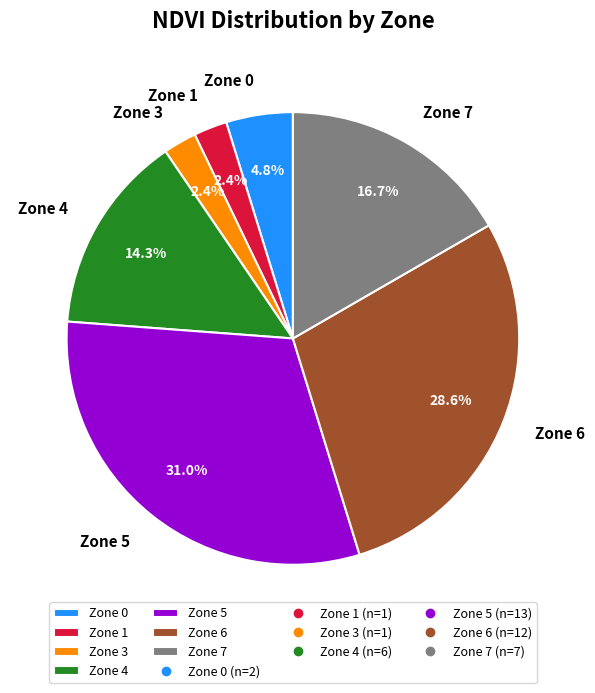

Approximately how many times larger is the value at Zone 0 compared to Zone 7?

0.3